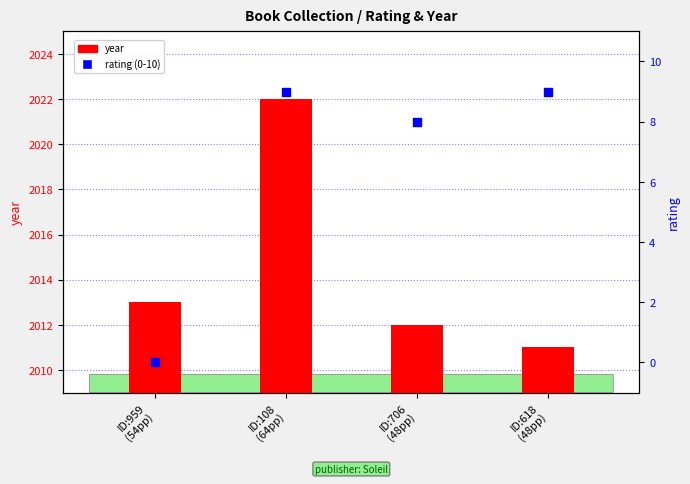

Which series has the largest Y range (max minus min)?

year